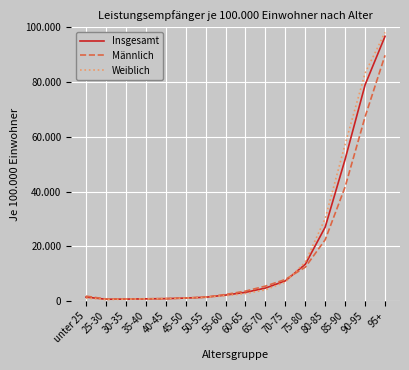

What position from the right is 55-60?

9